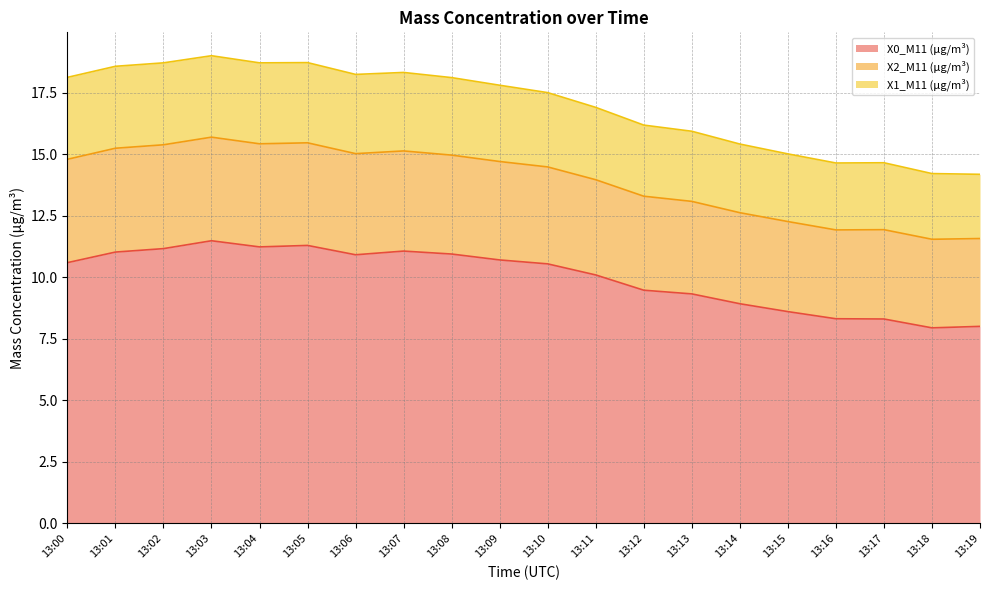

Where is the first local minimum for X0_M11 (μg/m³)?

13:04